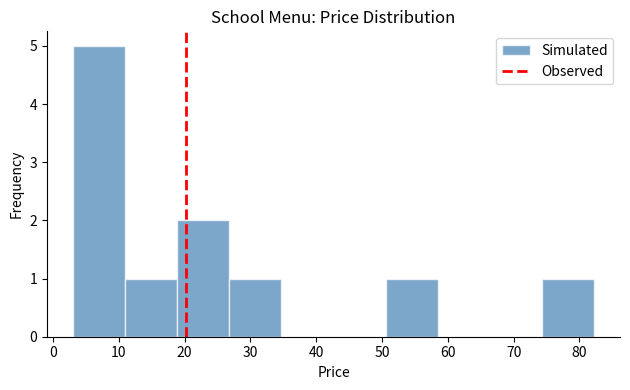

Reading left to right, list every bar in this chart as the range it spans on the x-axis followed by its height. Neither the bar edges nor the heights are printed on the chart, so give them approximately, as read against the axes.

3 to 11: 5
11 to 19: 1
19 to 27: 2
27 to 35: 1
35 to 43: 0
43 to 51: 0
51 to 58: 1
58 to 66: 0
66 to 74: 0
74 to 82: 1